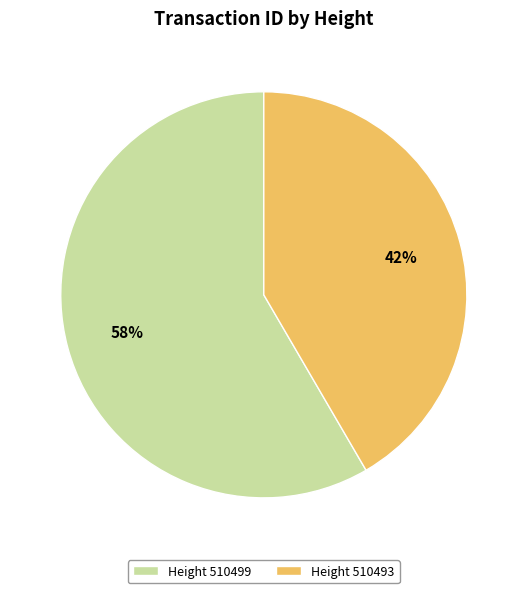

Count the number of slices in the pie.

2